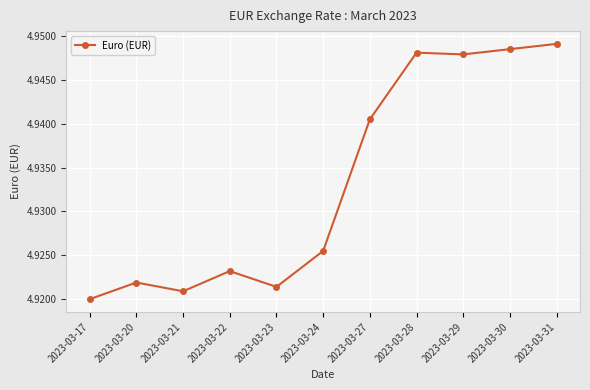

Count the values in the range 4 to 5.

11